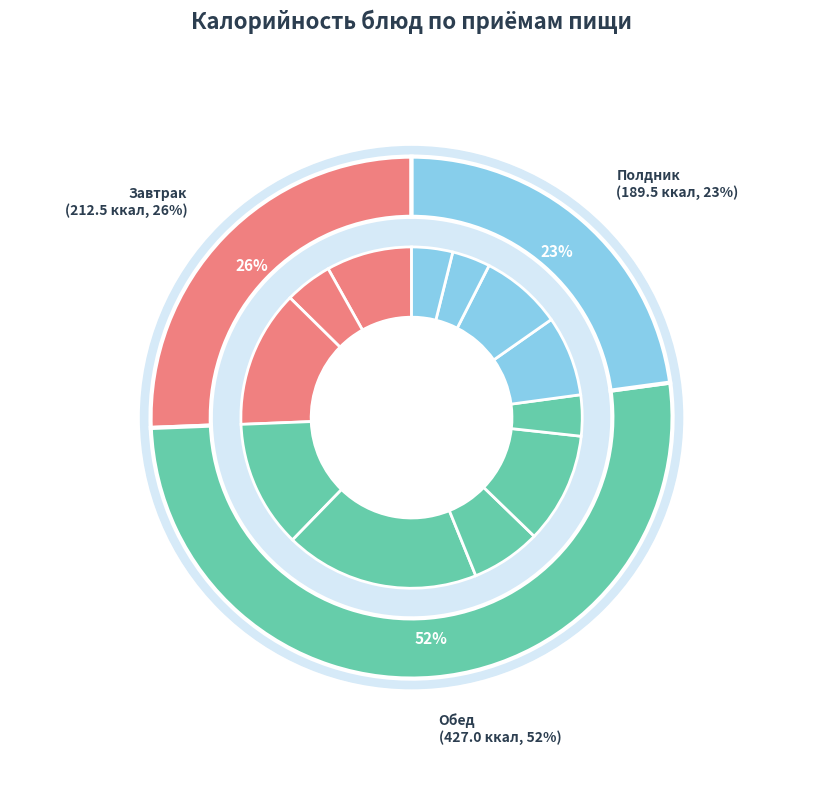

To the nearest percent, what is the average slice percentage?

8%